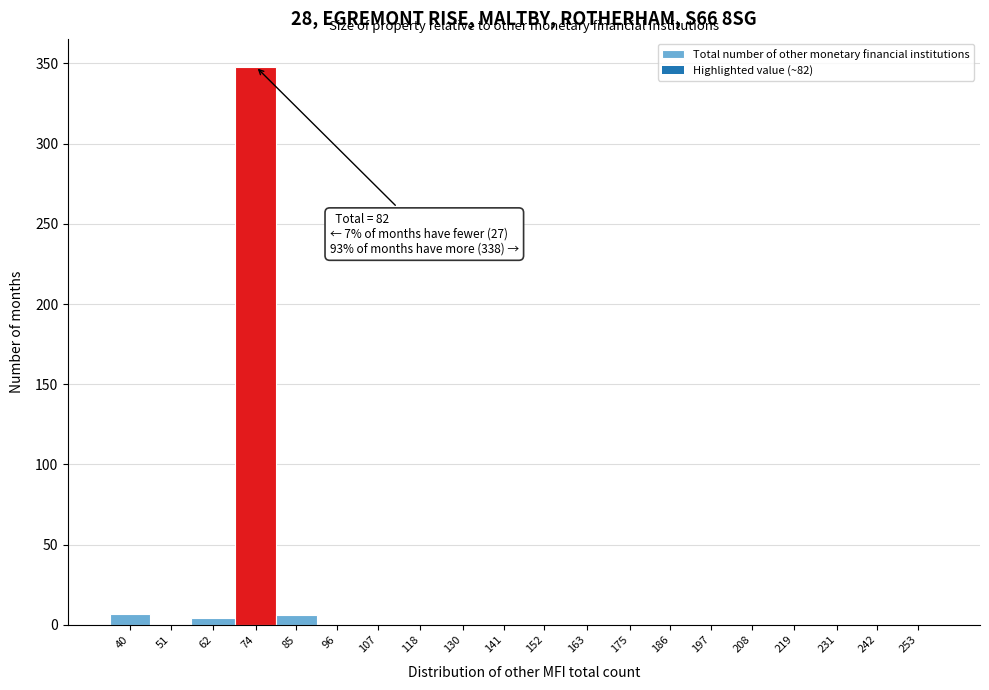

What is the change in value from 74 to 242?

-348